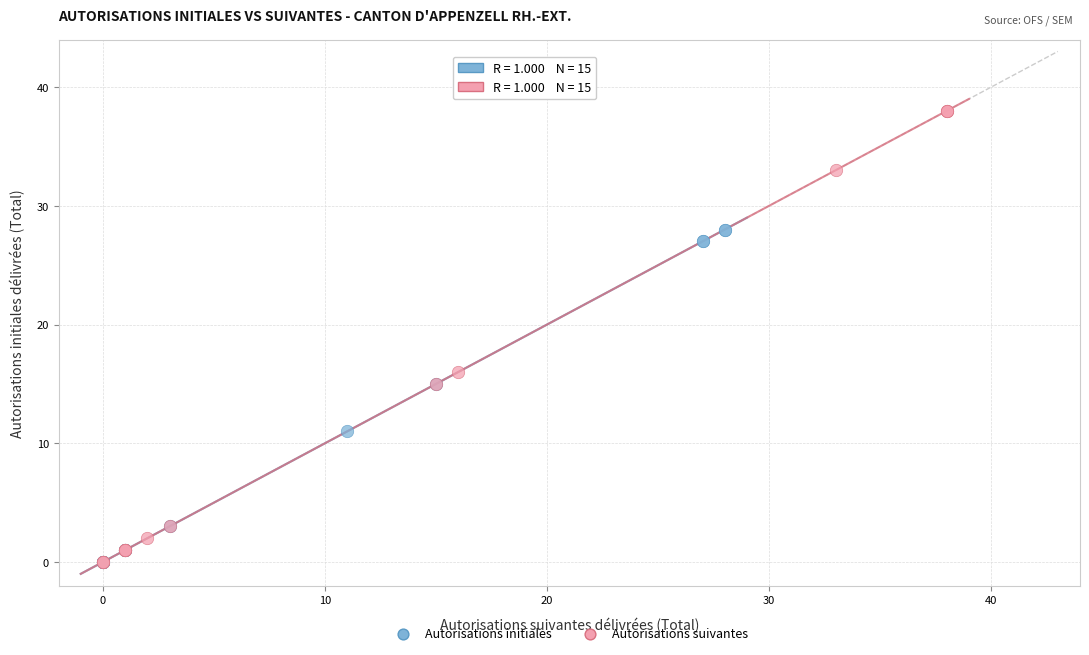

Which series has the widest spread of Y values?

Autorisations suivantes